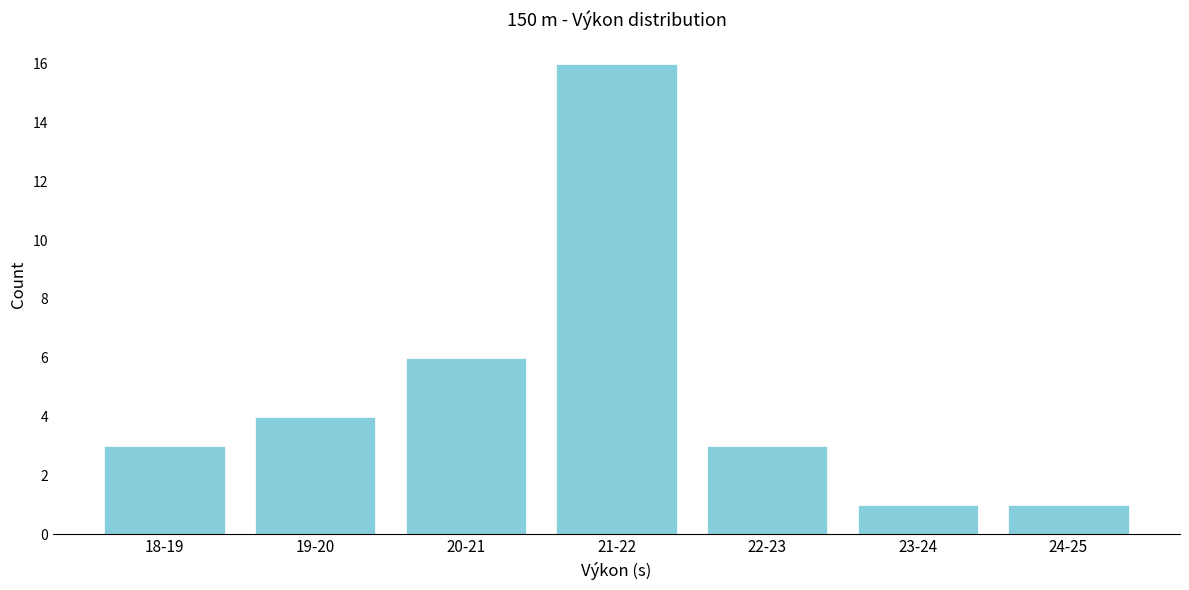

Reading right to left, extract all data points from this chart.

24-25=1	23-24=1	22-23=3	21-22=16	20-21=6	19-20=4	18-19=3